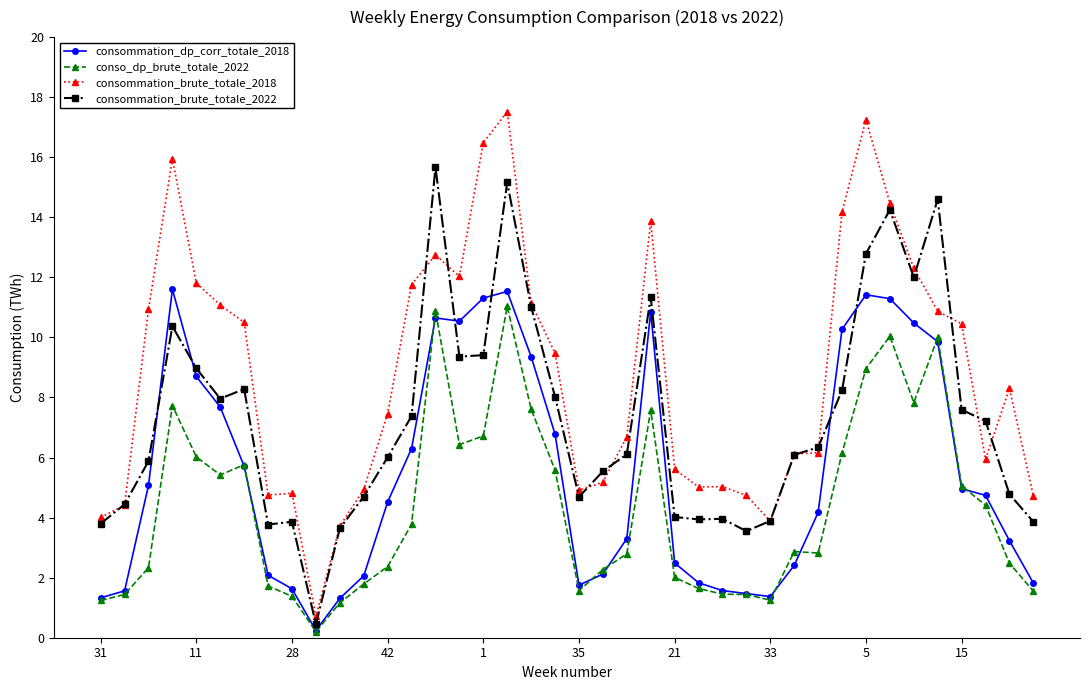

Rank the series by their average value, from lowest to highest.

conso_dp_brute_totale_2022, consommation_dp_corr_totale_2018, consommation_brute_totale_2022, consommation_brute_totale_2018